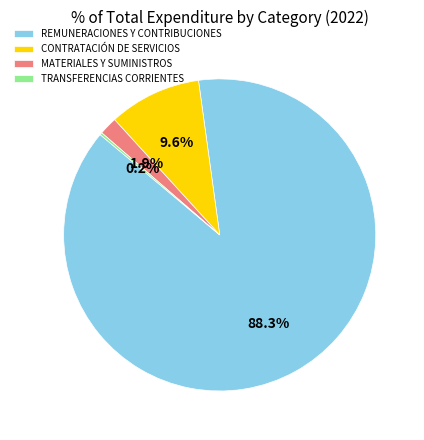

To the nearest percent, what is the average slice percentage?

25%